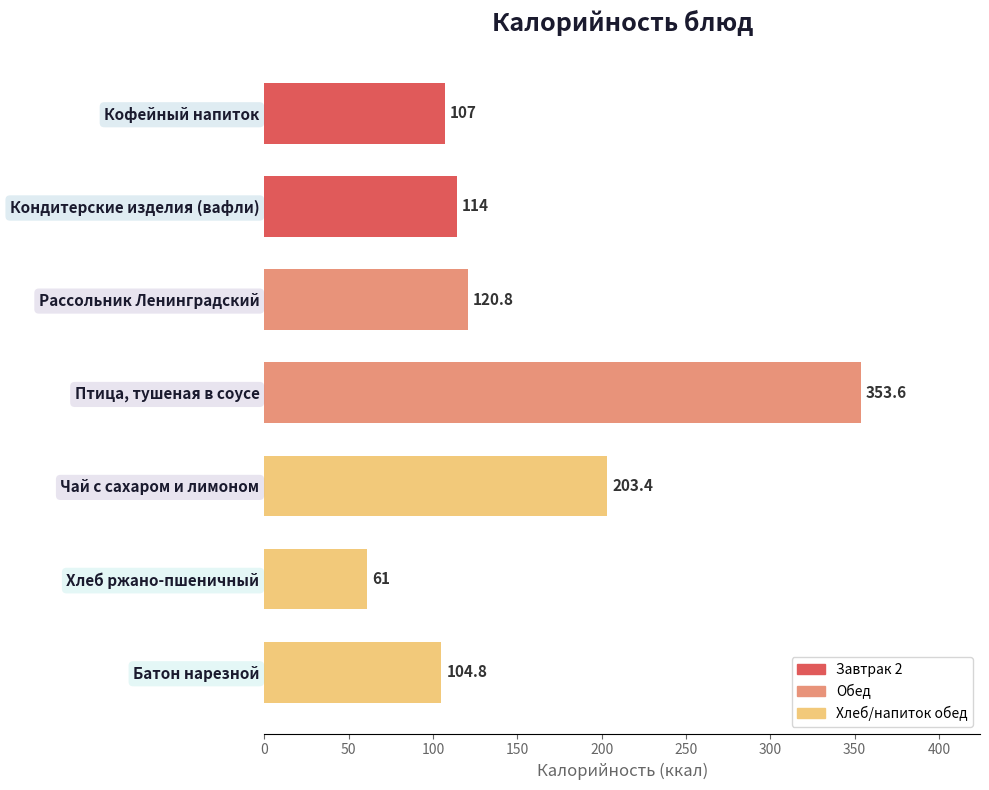

What is the change in value from Хлеб ржано-пшеничный to Батон нарезной?

+43.8